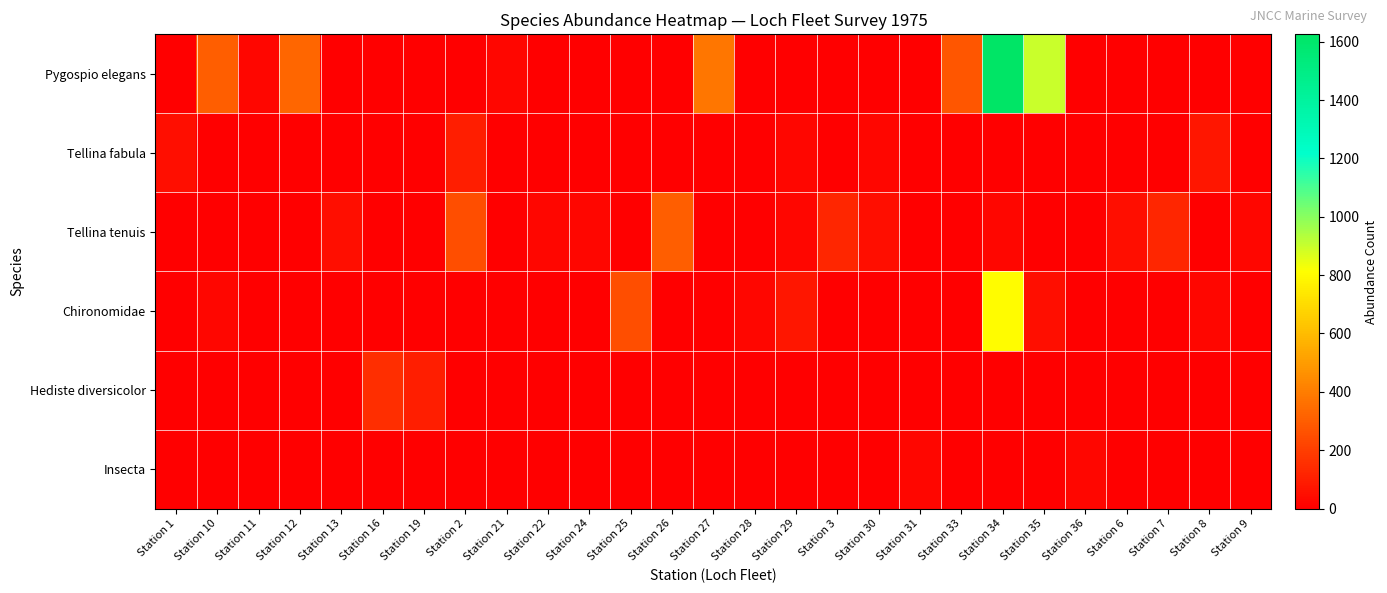

Between Station 1 and Station 2, which series saw the biggest shift?

Tellina tenuis